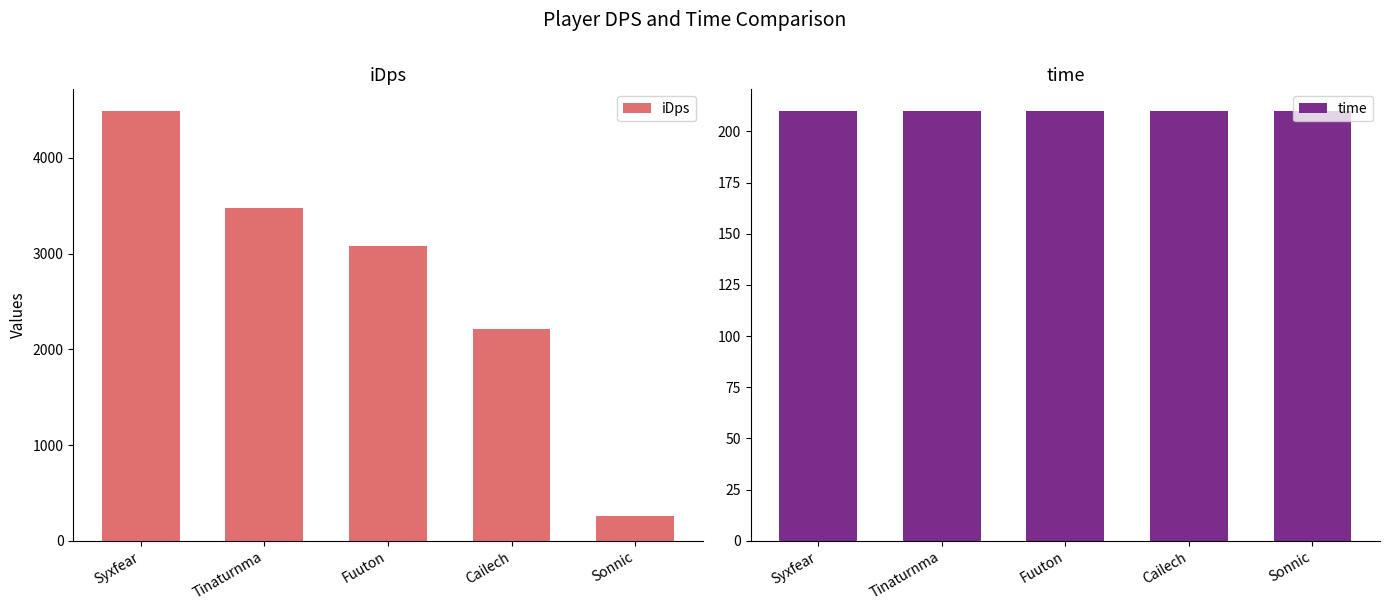

At which category is the sum across all series the highest?

Syxfear